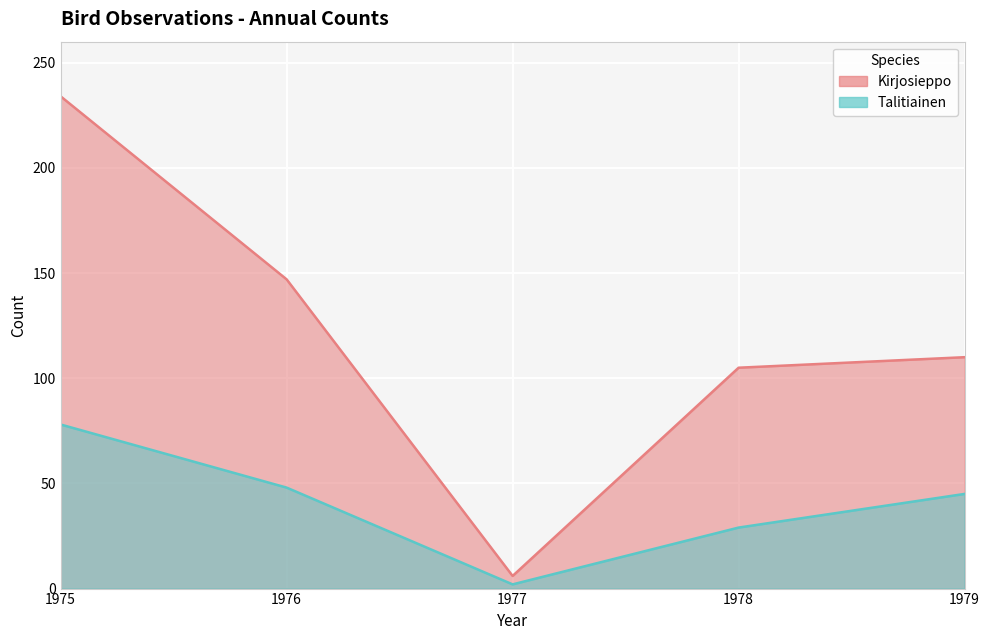

At how many categories does at least one series exceed 125?

2